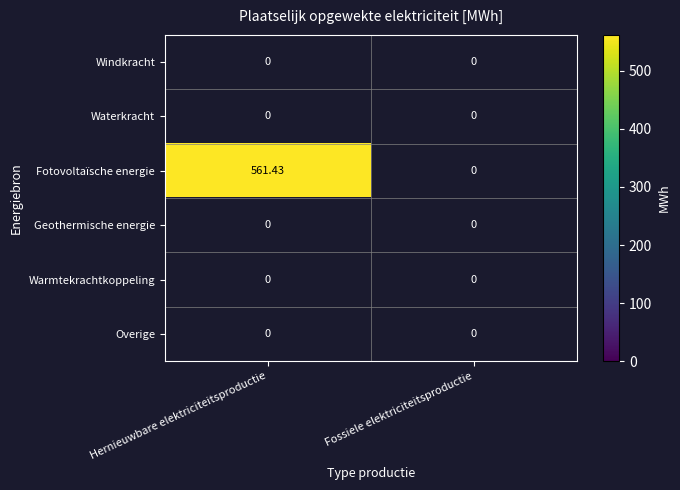

The Fotovoltaïsche energie series shows 371.5 at Hernieuwbare elektriciteitsproductie. True or false?

False